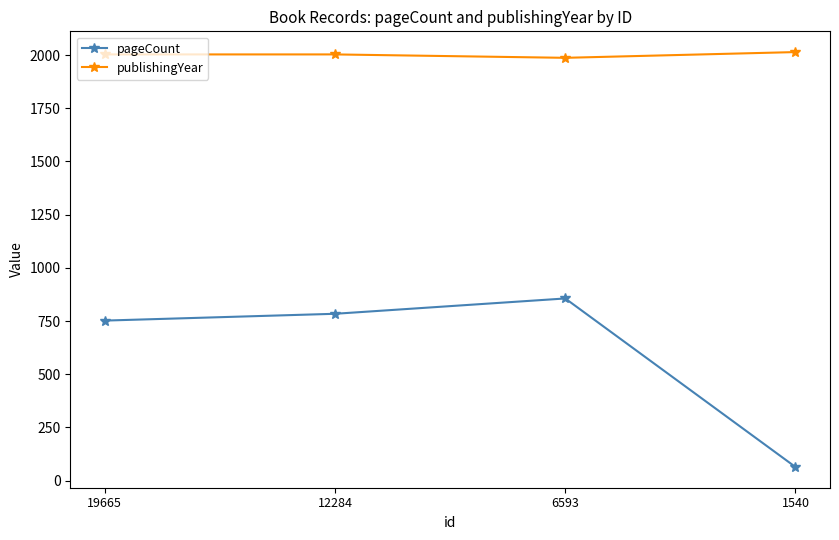

True or false: pageCount has a value of 752 at 19665.

True